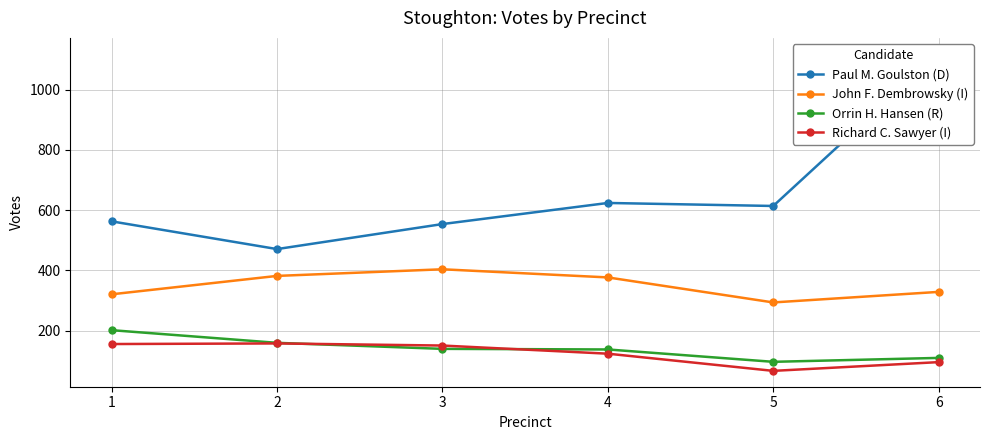

What is the spread (max minus min) of values at 6?

1023